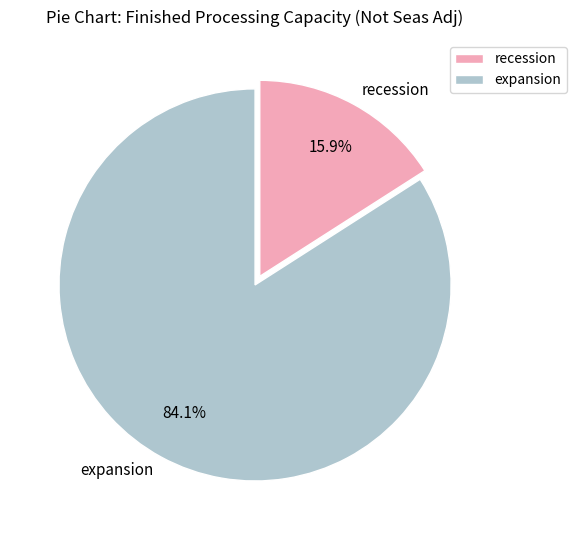

Which category has the smallest portion of the pie?

recession